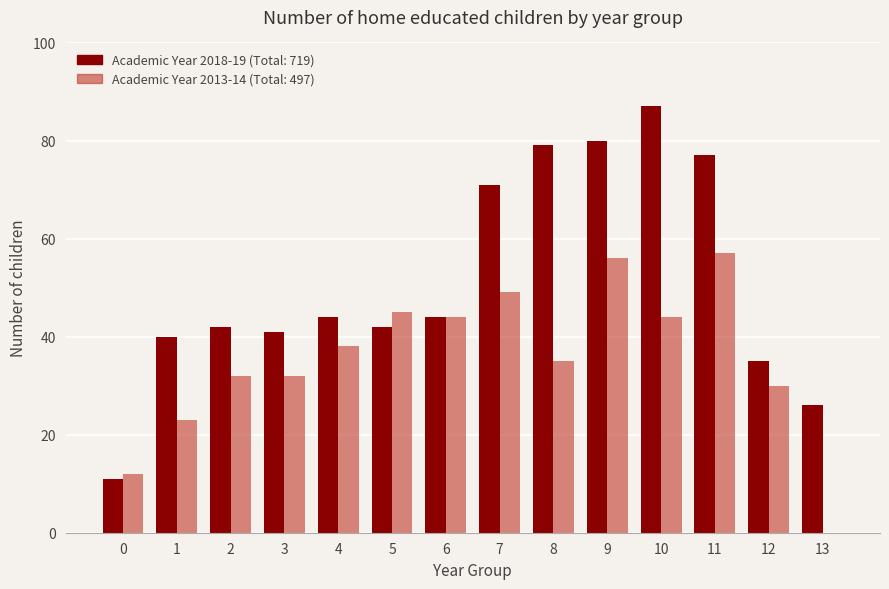

What is the total value across all series at 13?

26